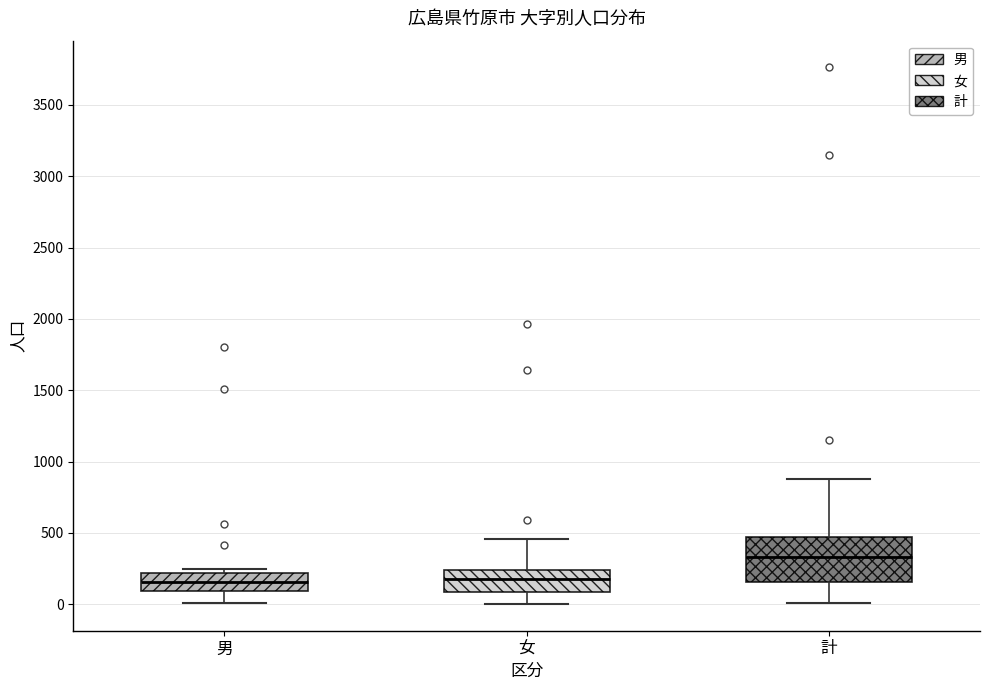

Where is the upper edge of the box for 男 on the y-axis? The values are not printed on the chart, so give them approximately, as read against the axis.

200